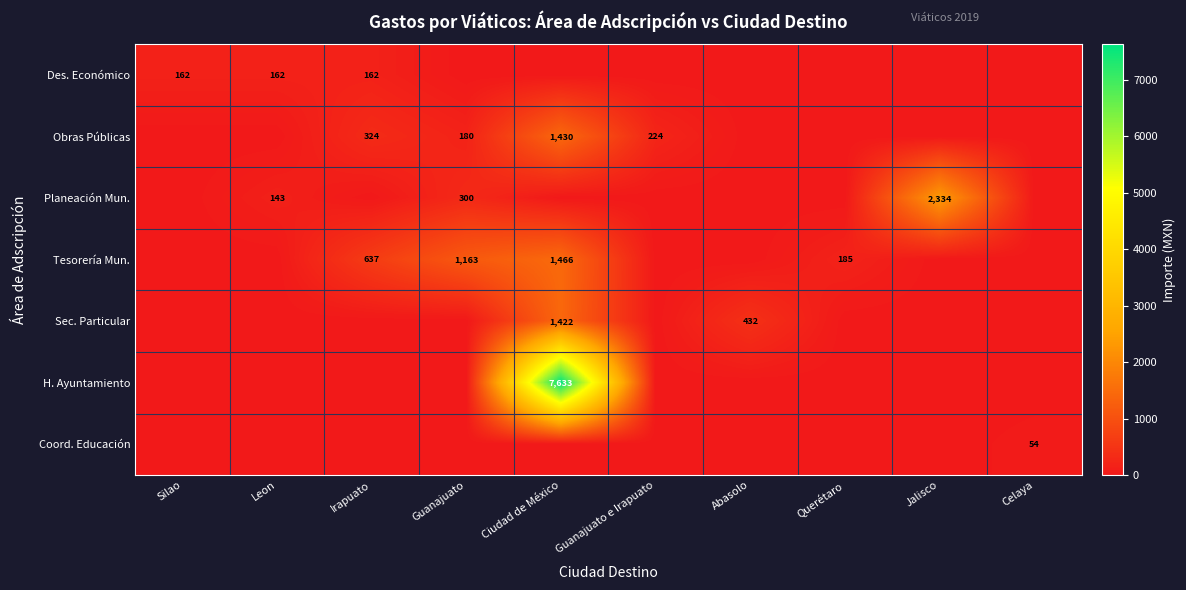

True or false: Sec. Particular has a value of 1422 at Ciudad de México.

True